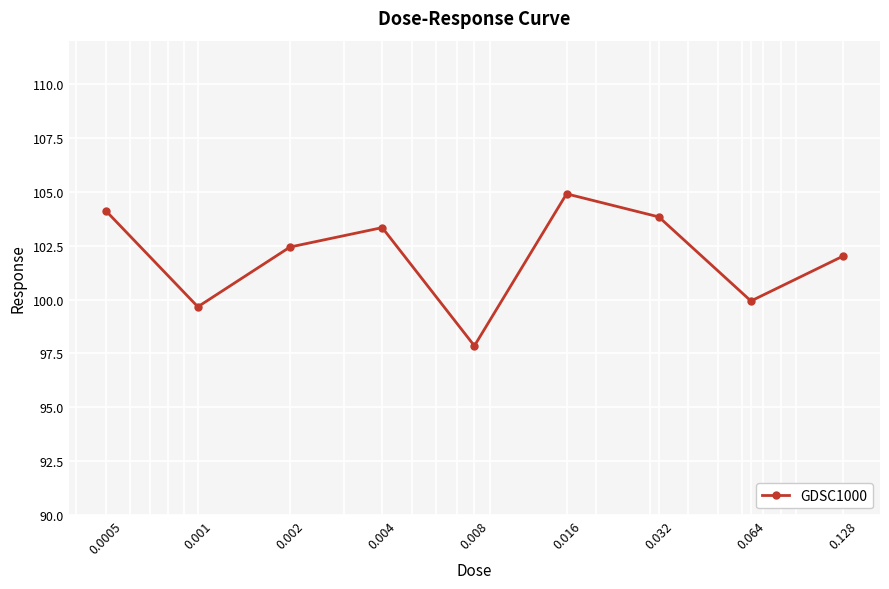

What is the greatest value displayed?

104.9